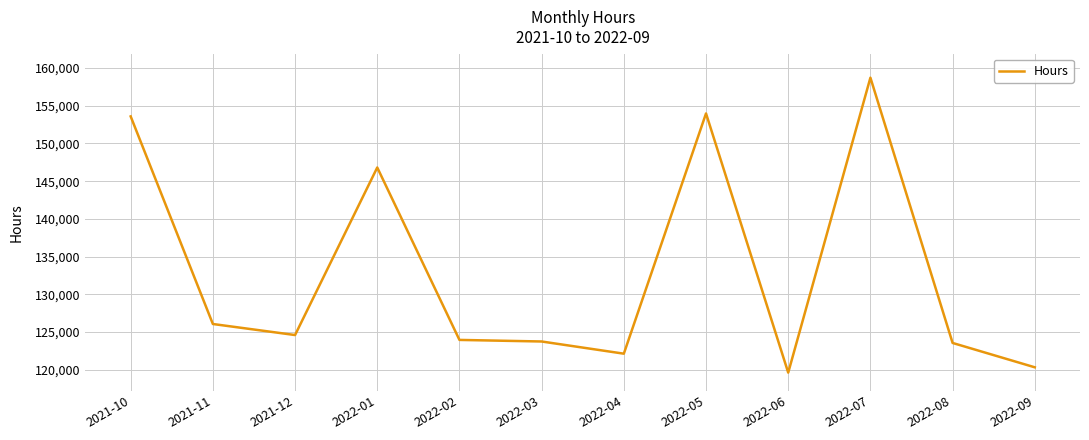

Where is the data nearest to the value 139174?

2022-01